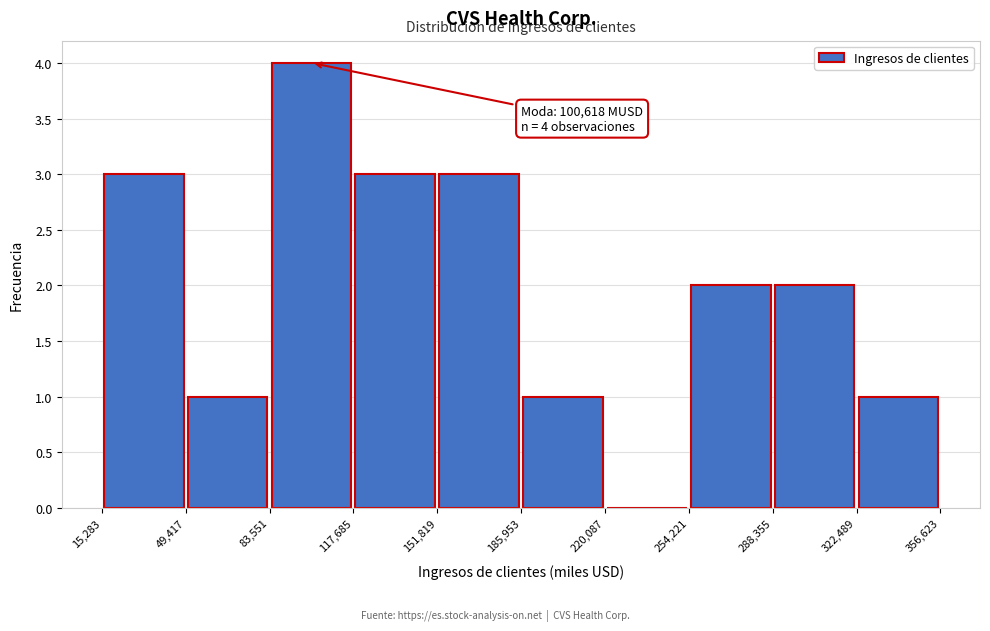

Which range on the x-axis has the tallest bar?

83,551 to 117,685